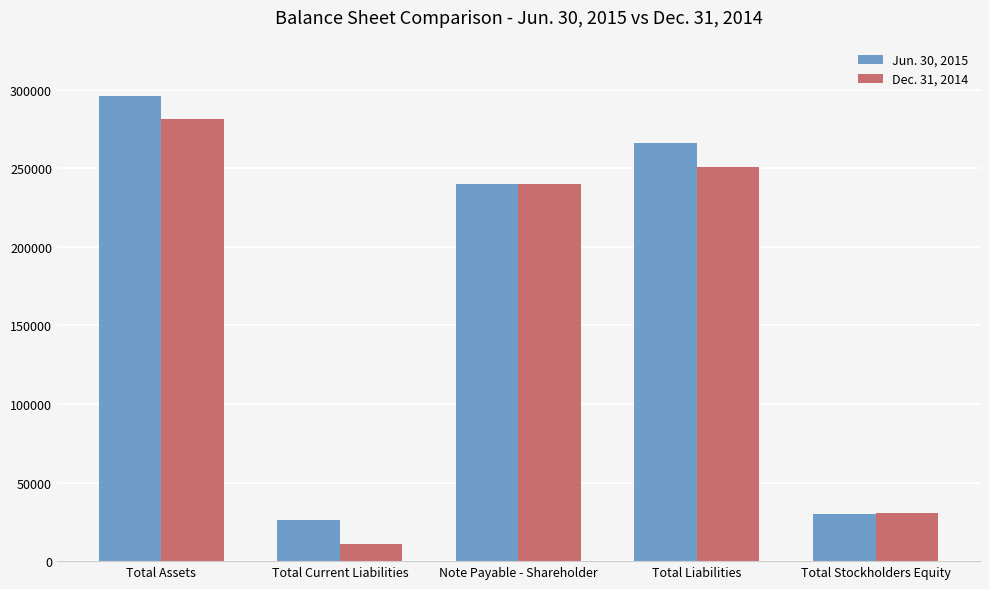

Reading left to right, extract all data points from this chart.

Jun. 30, 2015: 296181	26015	240000	266015	30166
Dec. 31, 2014: 281577	10798	240000	250798	30779